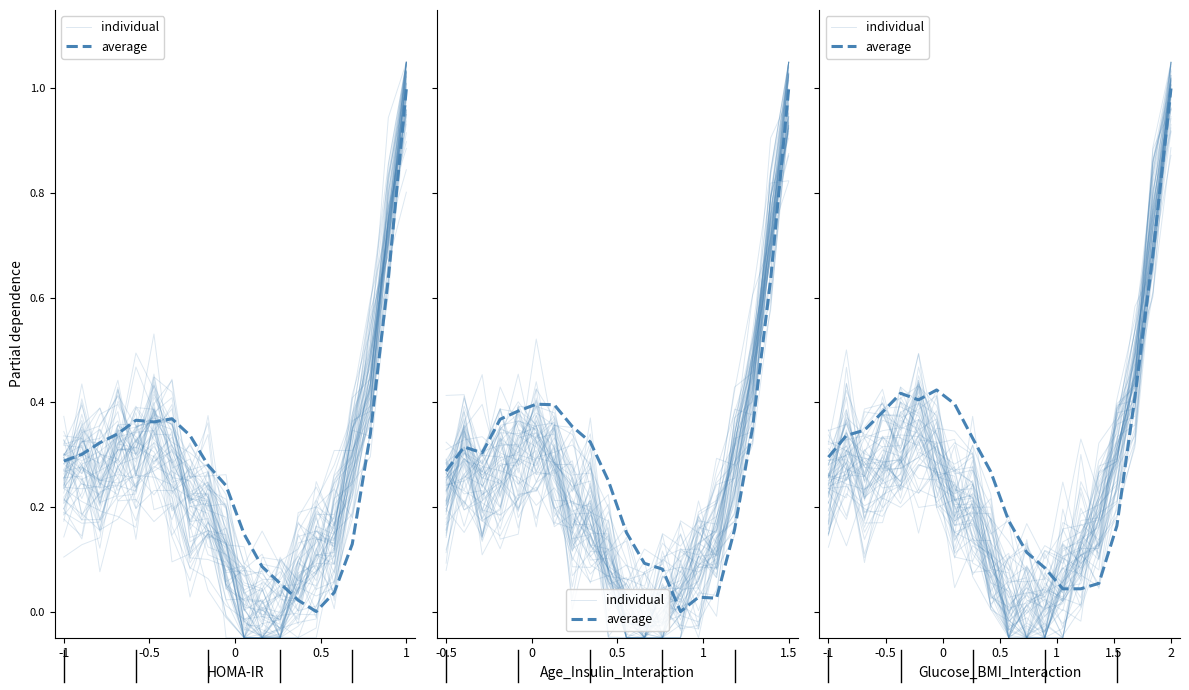

What position from the left is 11?

12